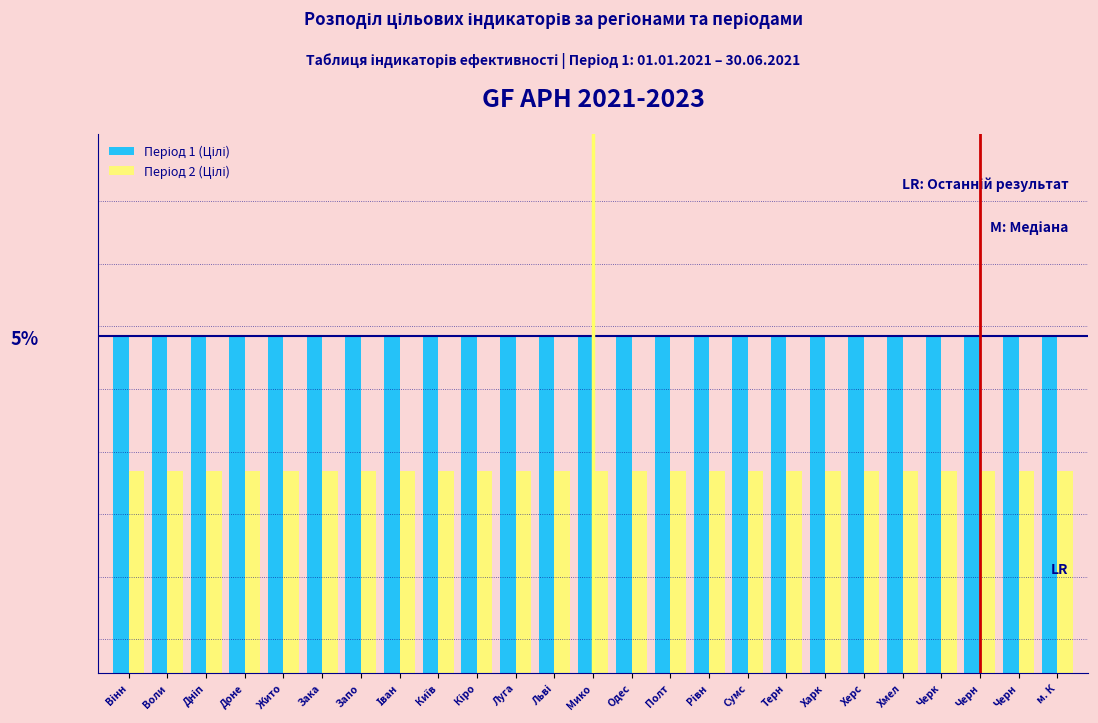

Are the bars grouped side by side (vs. stacked)?

Yes